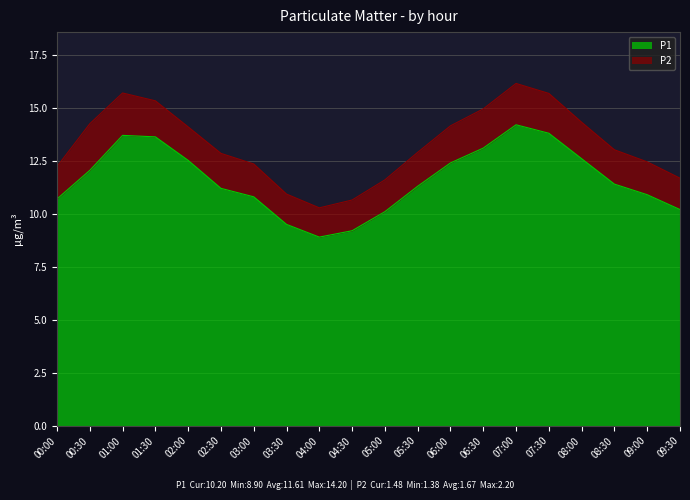

Where does the data first go above 11?

00:30